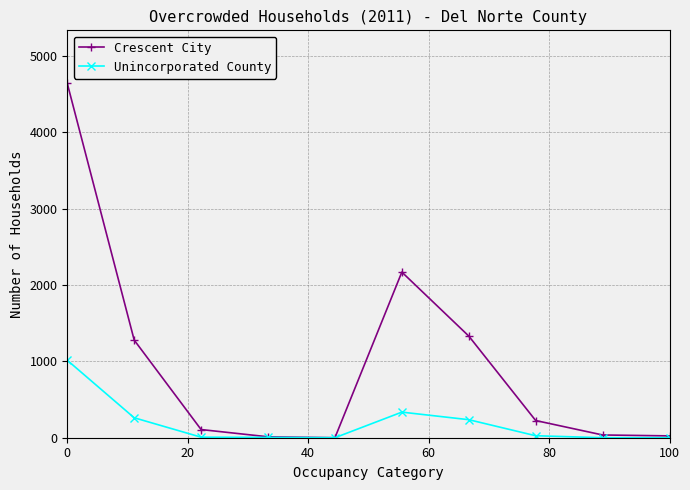

True or false: Unincorporated County has more than 2 interior local peaks.

False